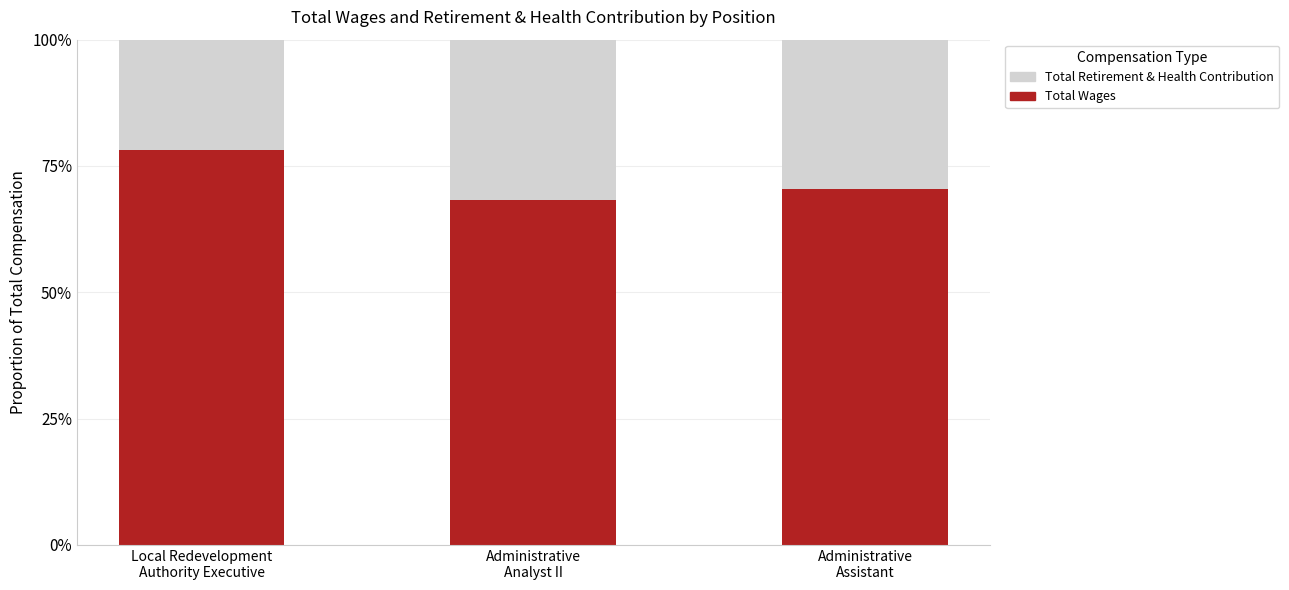

What is the total value across all series at Administrative
Analyst II?

100.0